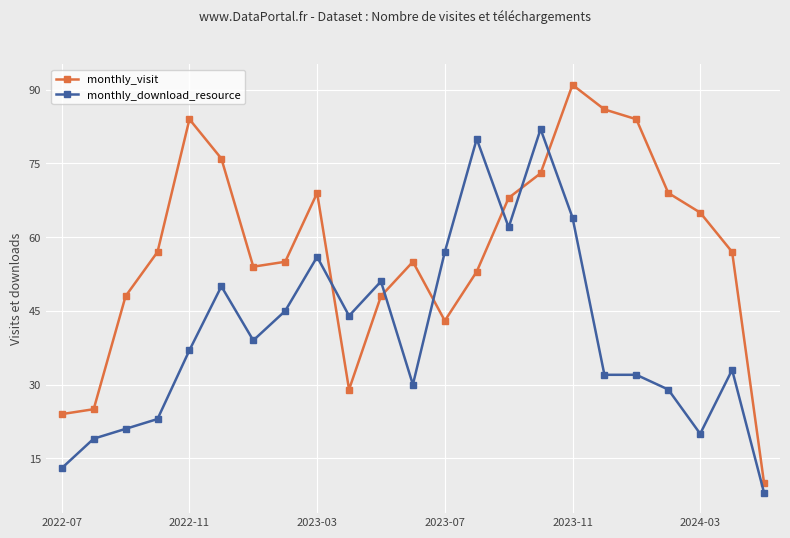

True or false: monthly_visit and monthly_download_resource intersect in this chart.

True